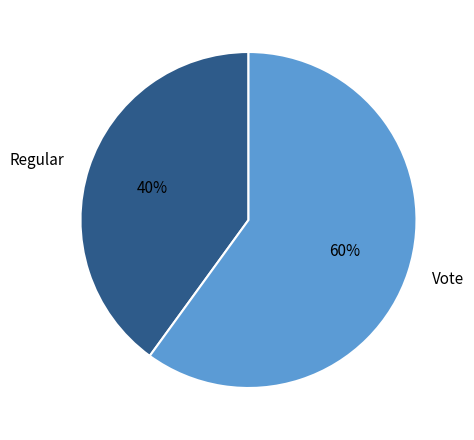

Combined, do Vote and Regular account for over 50%?

Yes